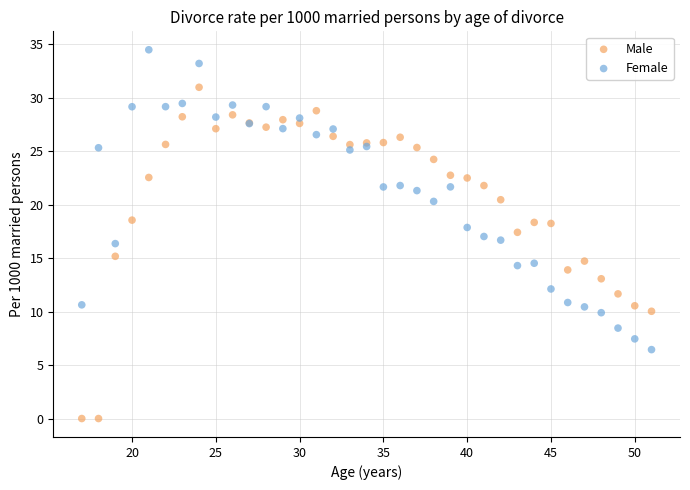

What is the X range (max minus min) for the scatter plot?

34.0